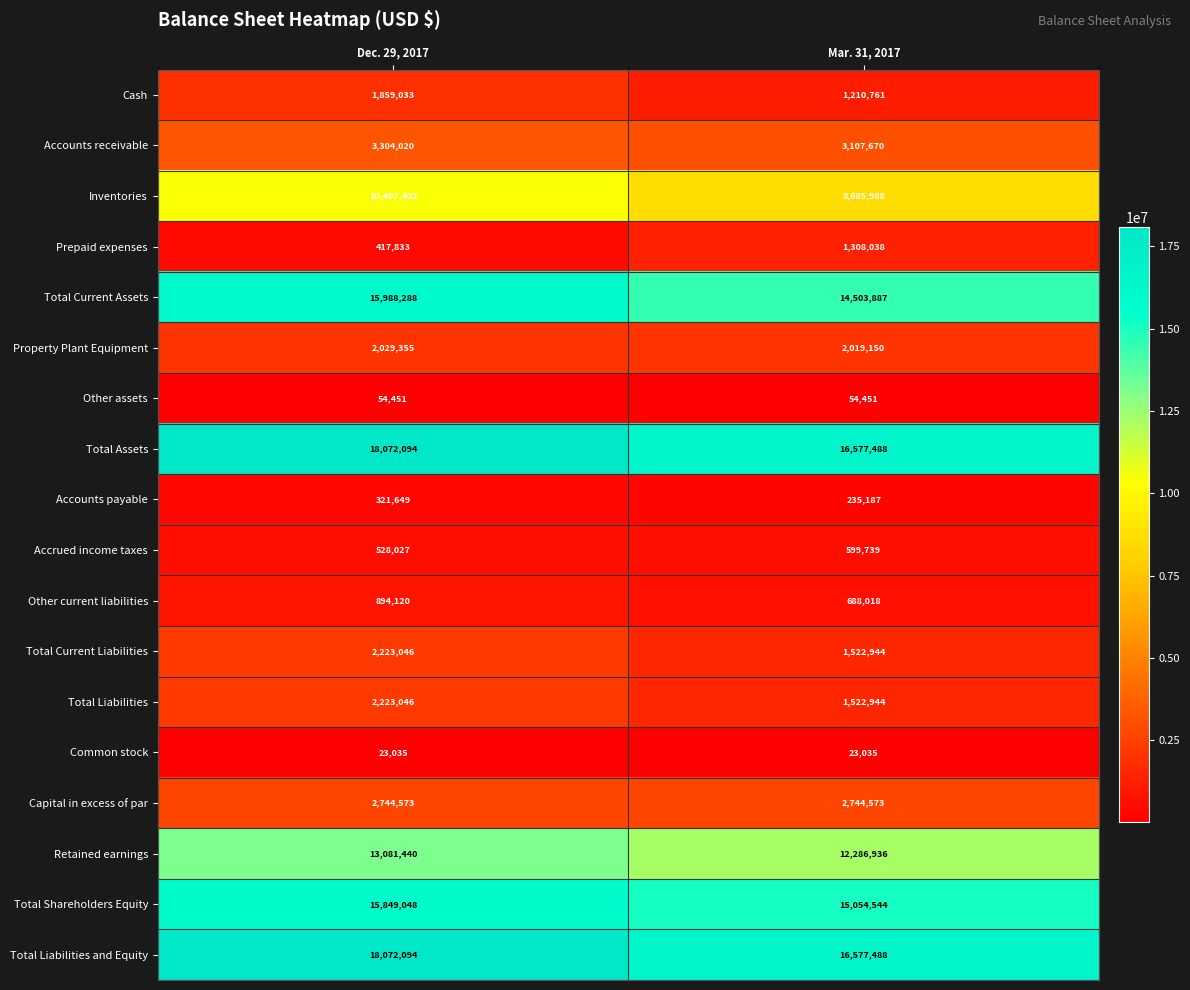

What is the difference between the Other current liabilities values at Mar. 31, 2017 and Dec. 29, 2017?

206102